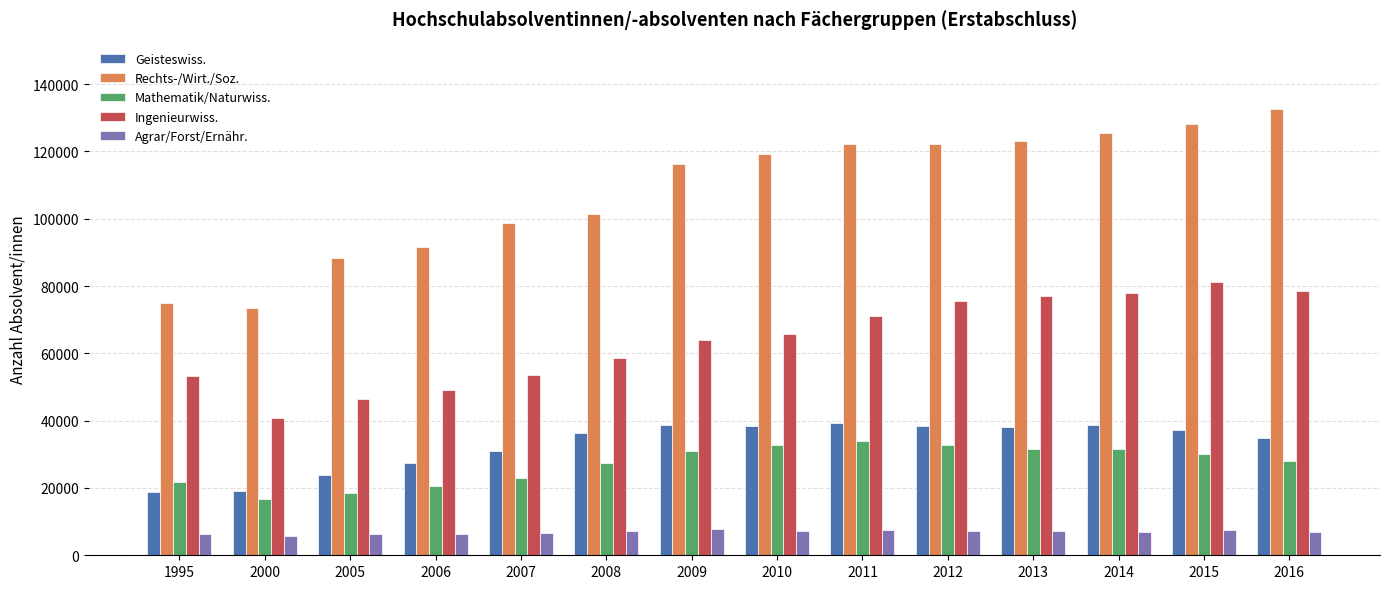

What is the spread (max minus min) of values at 2007?

92134